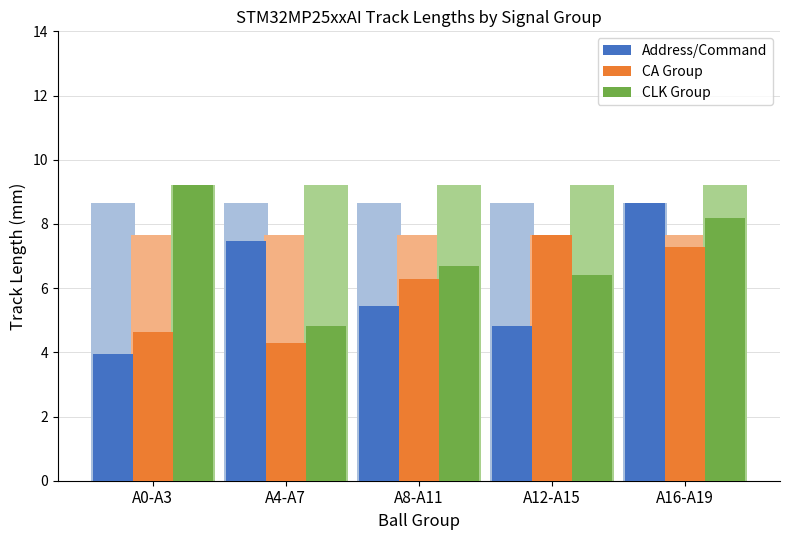

At how many categories does at least one series exceed 7?

4